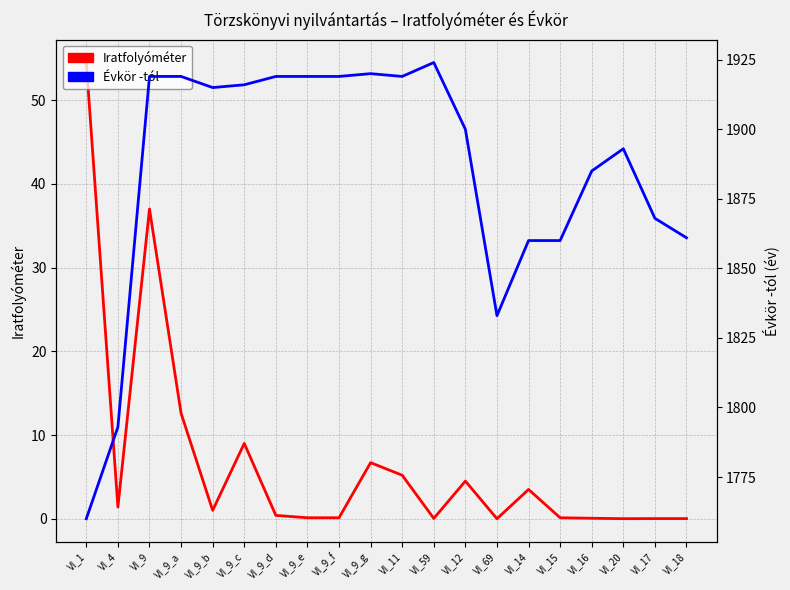

Which has a higher value, VI_14 or VI_9_a?

VI_9_a